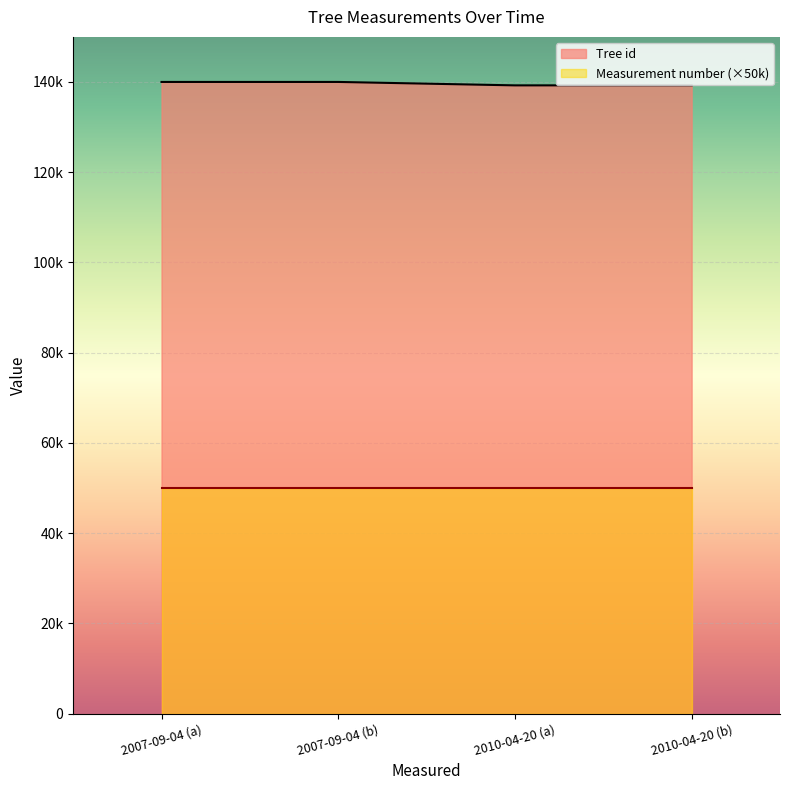

What are all the series names shown in the legend?

Tree id, Measurement number (×50k)